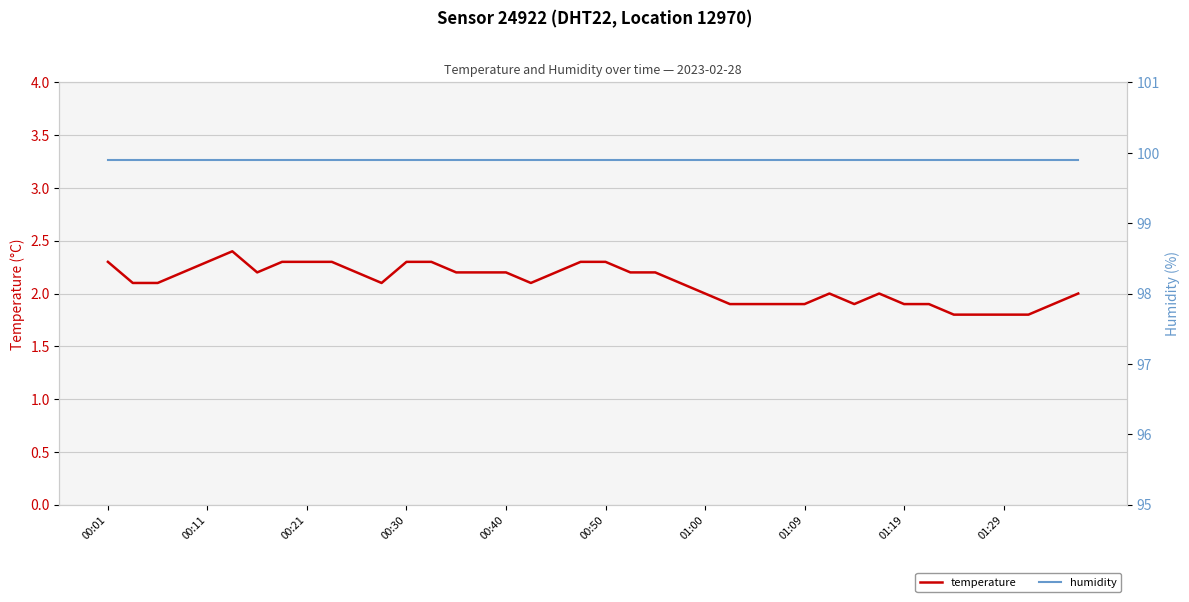

Where is humidity nearest to the value 99?

00:01